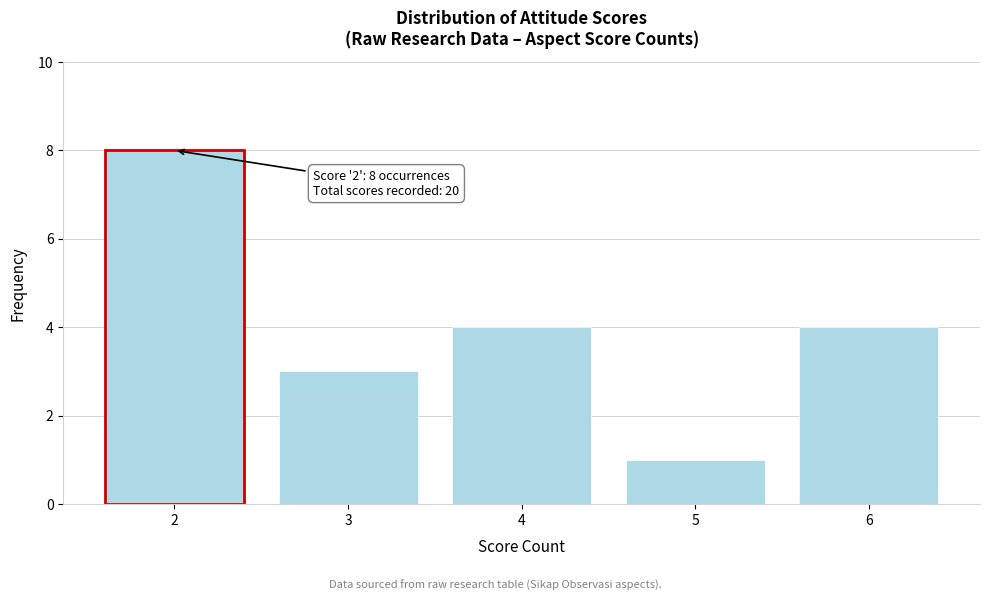

Which range on the x-axis has the tallest bar?

1.5 to 2.5